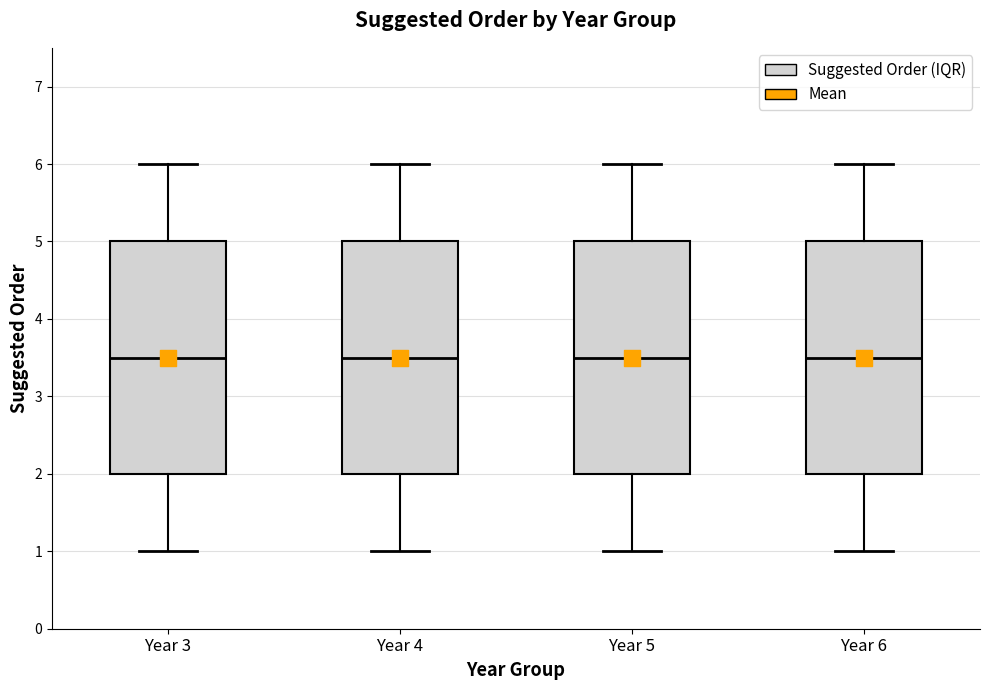

Where is the lower edge of the box for Year 6 on the y-axis? The values are not printed on the chart, so give them approximately, as read against the axis.

2.0